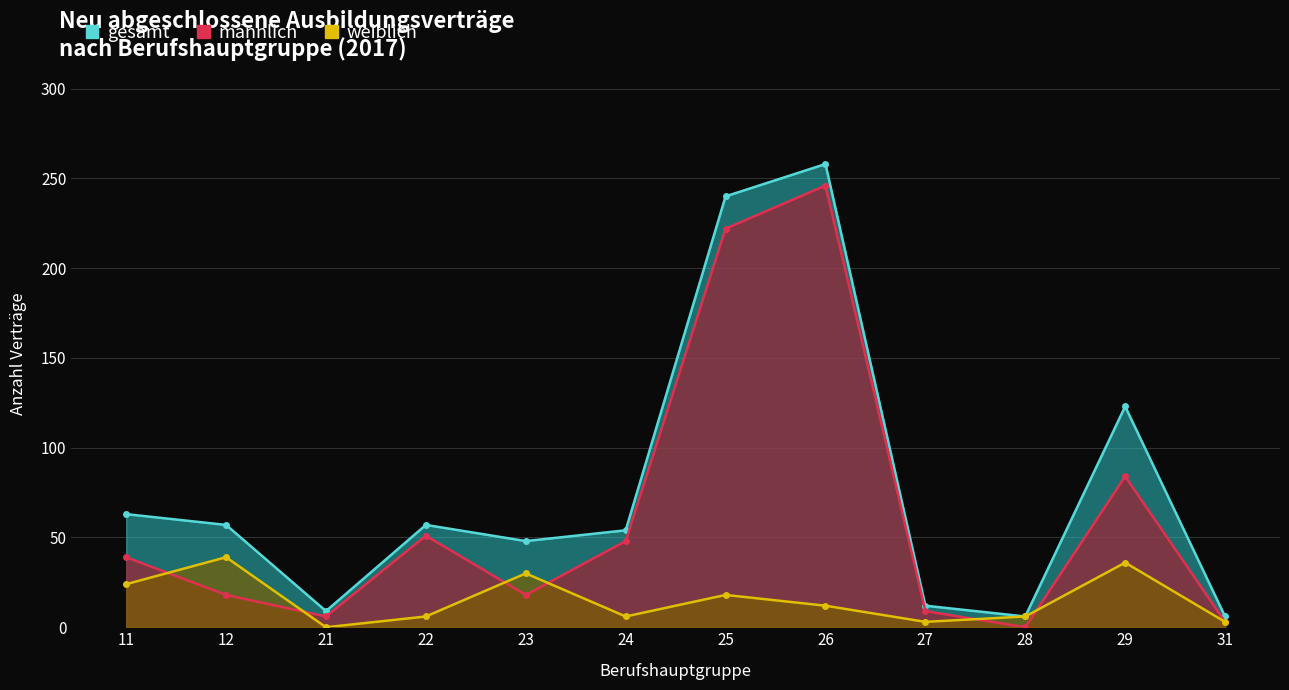

Is it true that männlich equals 0 at 28?

True